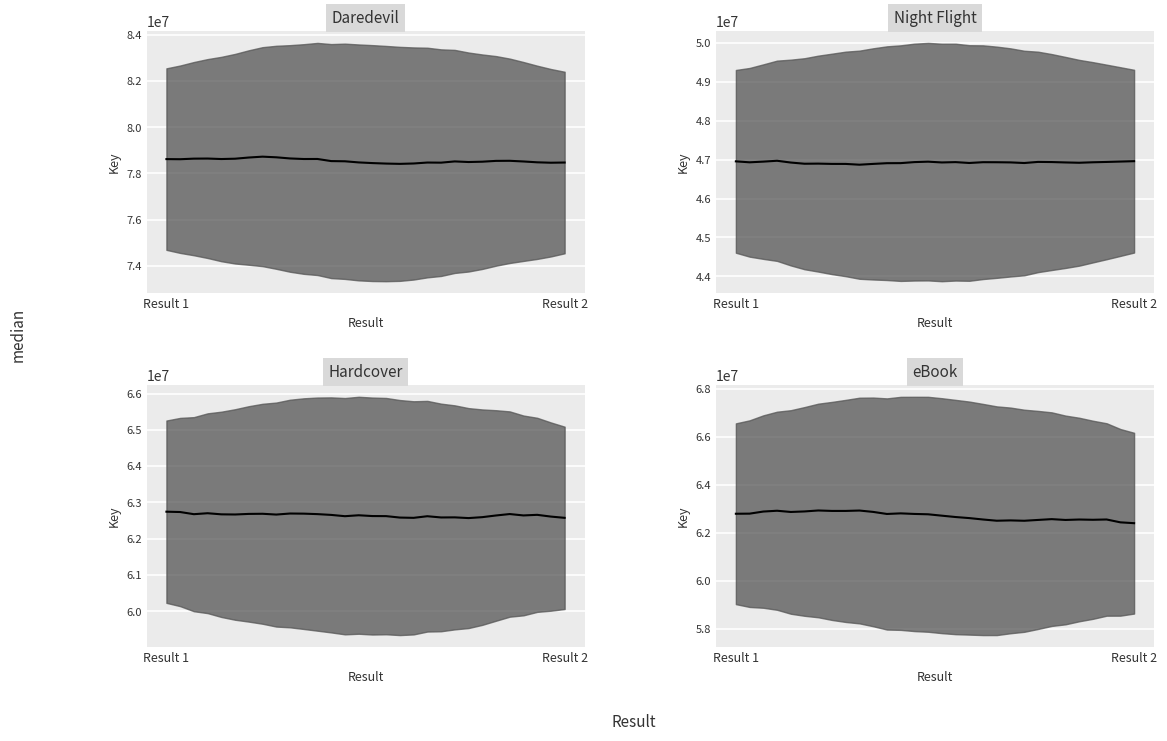

True or false: Night Flight median has a value of 46960359.0 at 29.

True